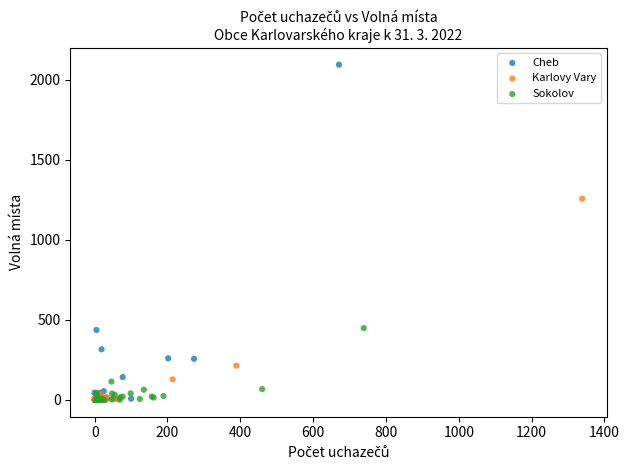

Which series contains the highest Y value?

Cheb